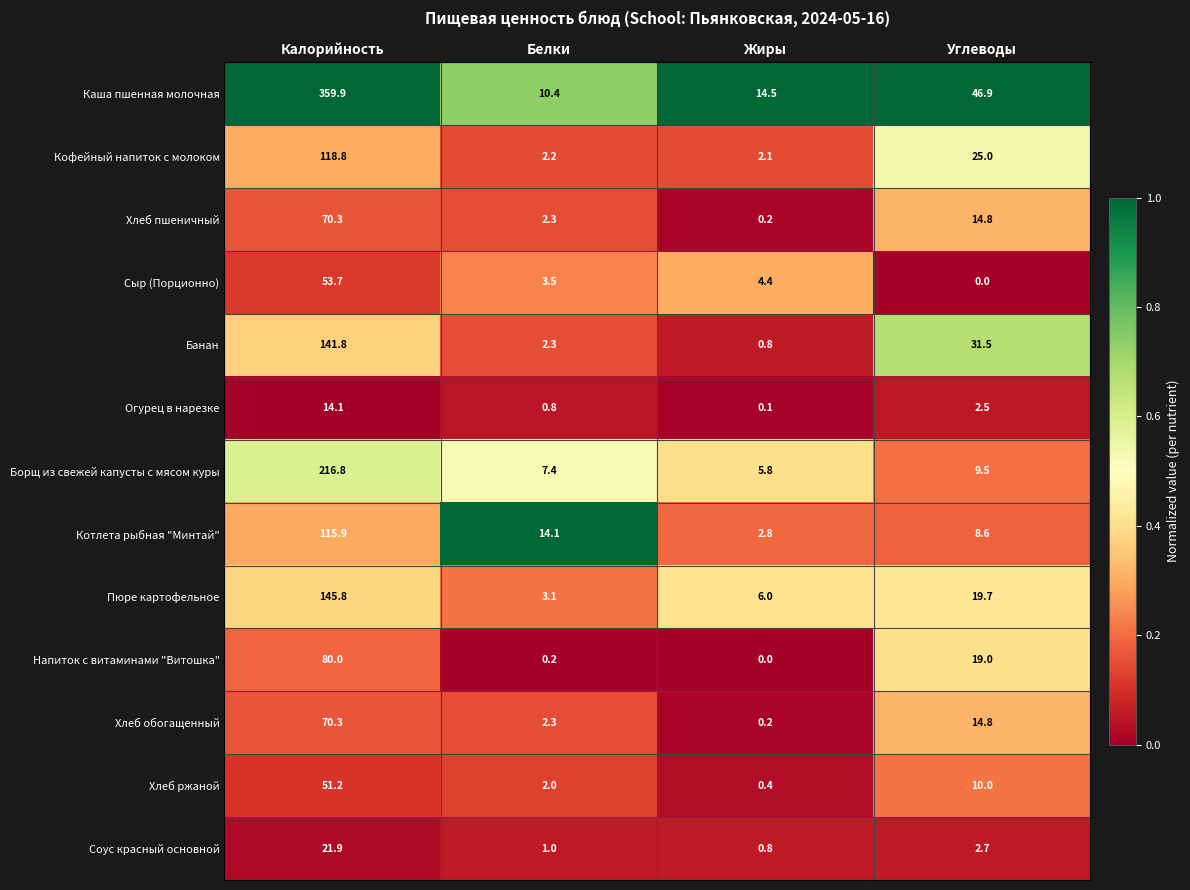

At how many categories does at least one series exceed 0?

4